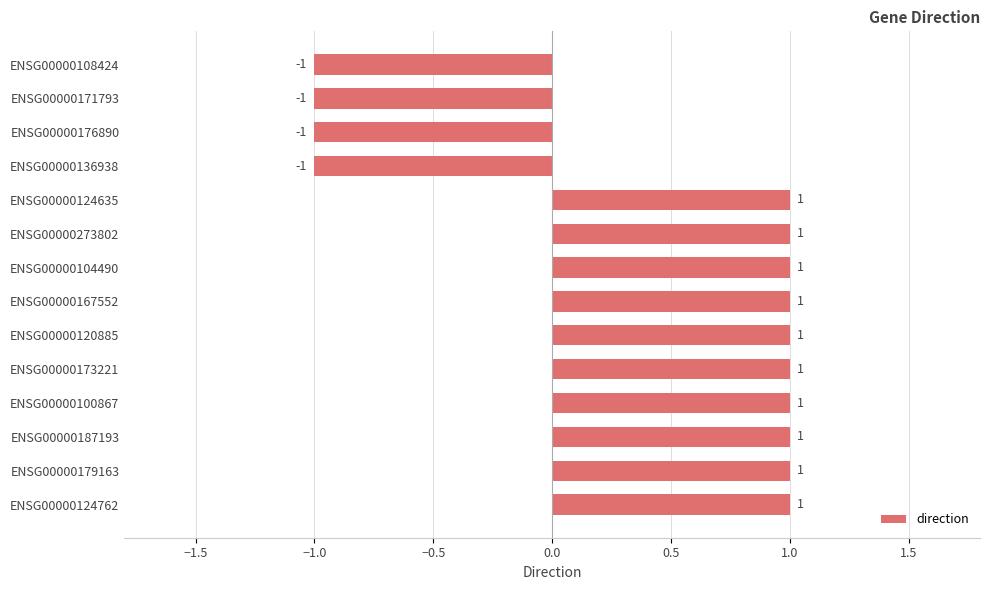

What is the sum of all values?

6